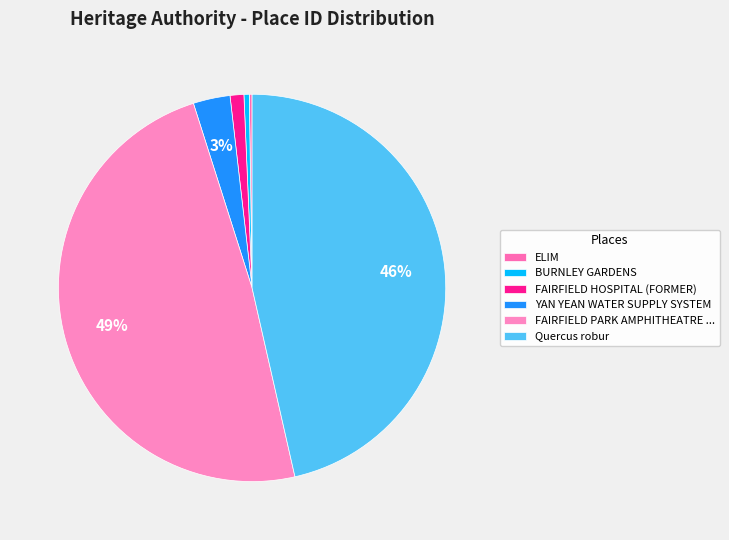

Rank the categories by value from highest to lowest.

FAIRFIELD PARK AMPHITHEATRE COMPLEX, Quercus robur, YAN YEAN WATER SUPPLY SYSTEM, FAIRFIELD HOSPITAL (FORMER), BURNLEY GARDENS, ELIM